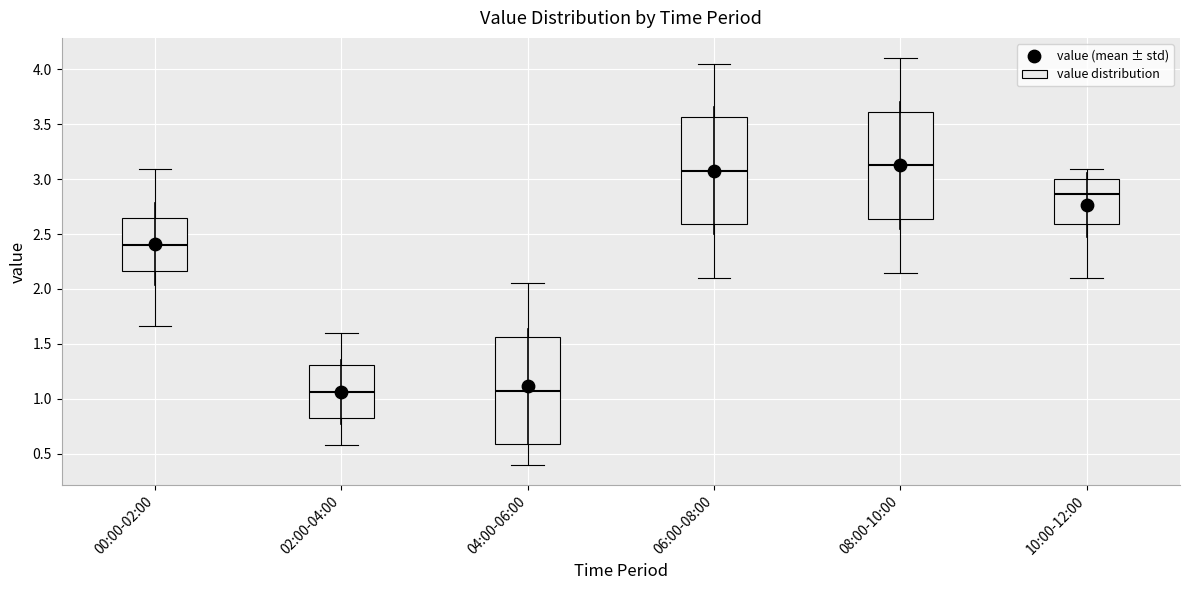

Where is the upper edge of the box for 00:00-02:00 on the y-axis? The values are not printed on the chart, so give them approximately, as read against the axis.

2.65